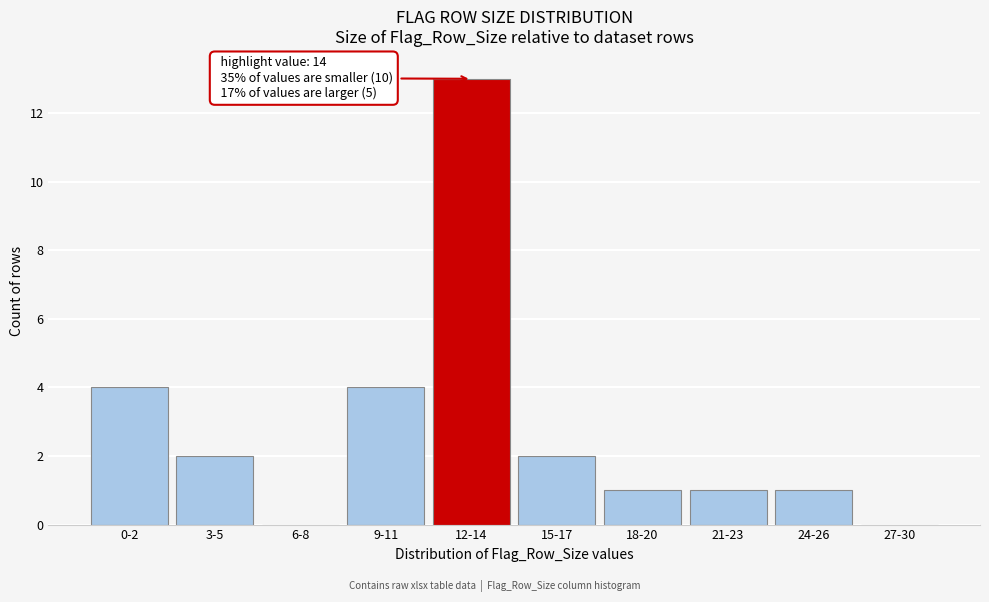

Reading left to right, what are all the values shown in this chart?

0-2=4	3-5=2	6-8=0	9-11=4	12-14=13	15-17=2	18-20=1	21-23=1	24-26=1	27-30=0